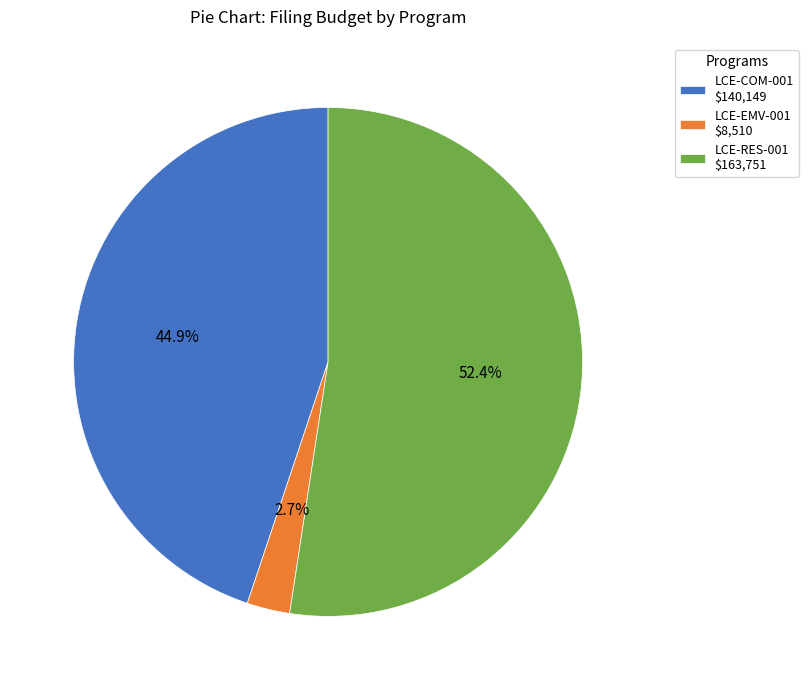

Which category accounts for the majority?

LCE-RES-001